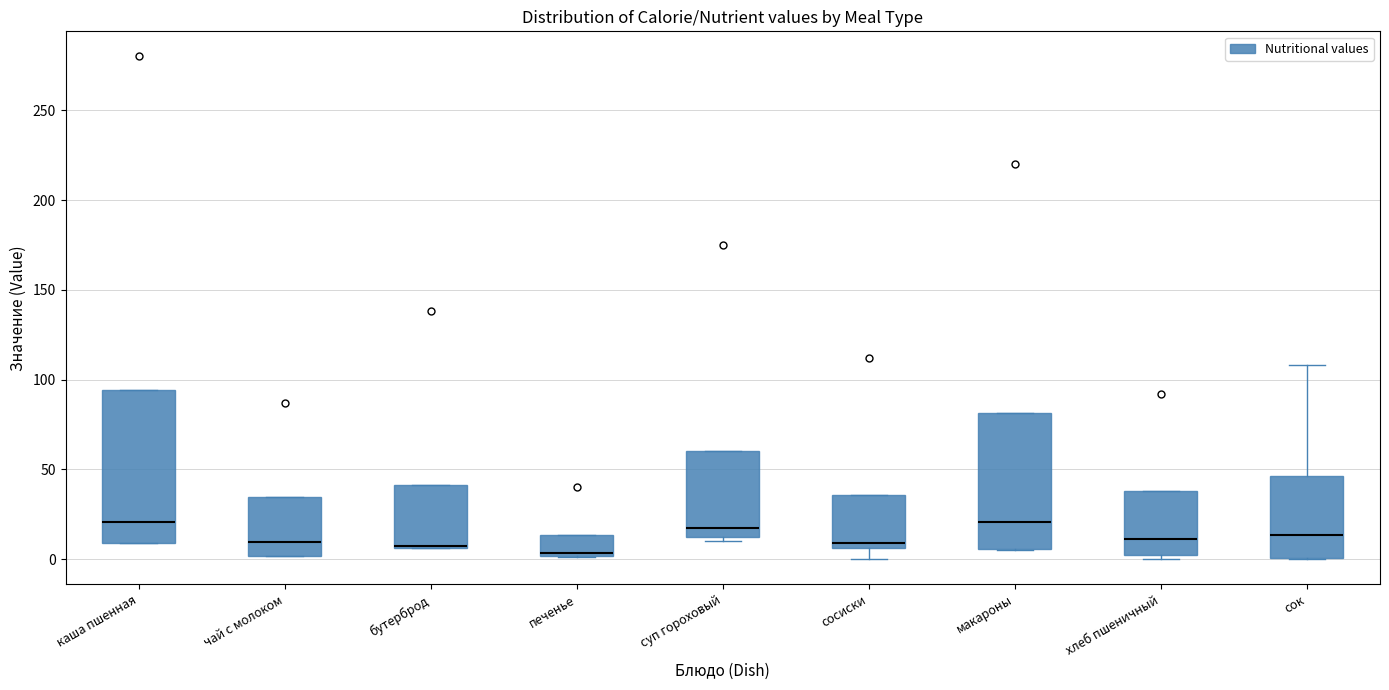

Where is the lower edge of the box for печенье on the y-axis? The values are not printed on the chart, so give them approximately, as read against the axis.

0